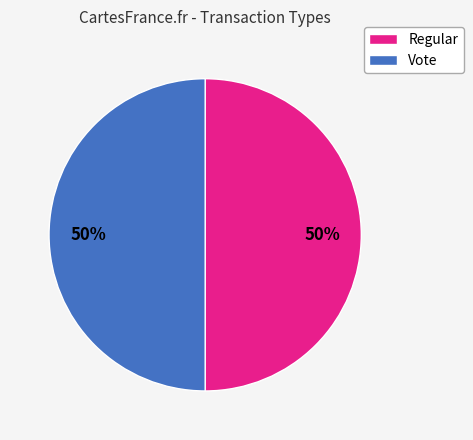

Is the sum of Vote and Regular greater than half?

Yes